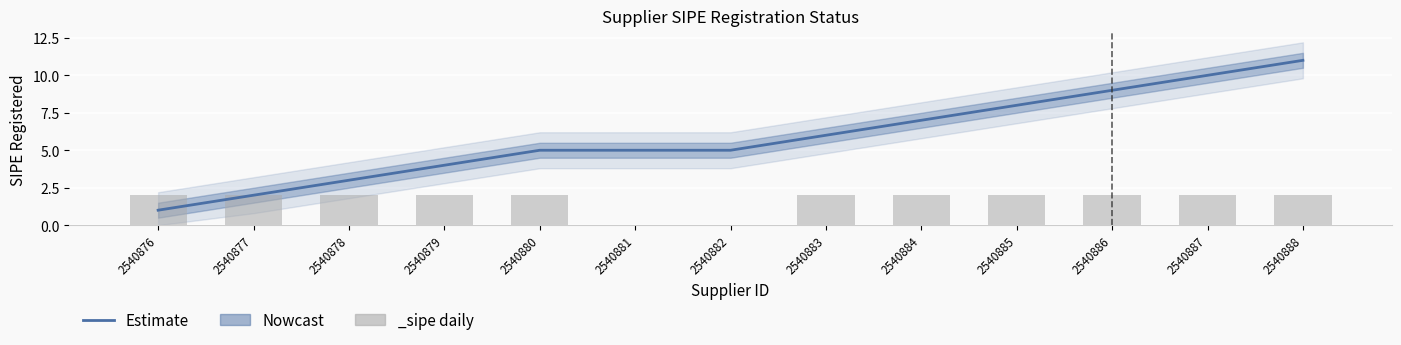

True or false: the data shows 5 at 2540885.

False